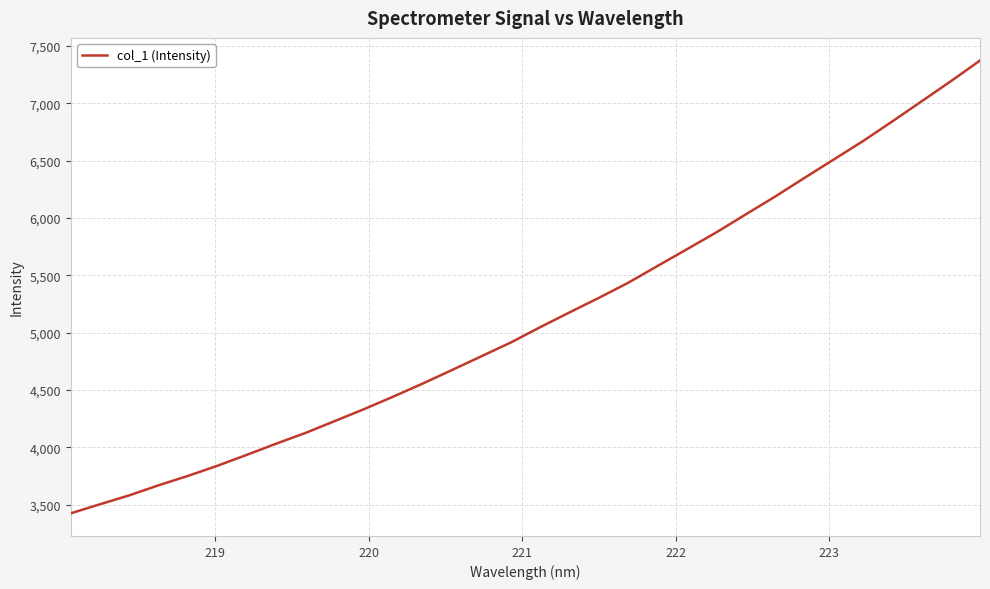

What is the maximum value shown in the chart?

7373.0